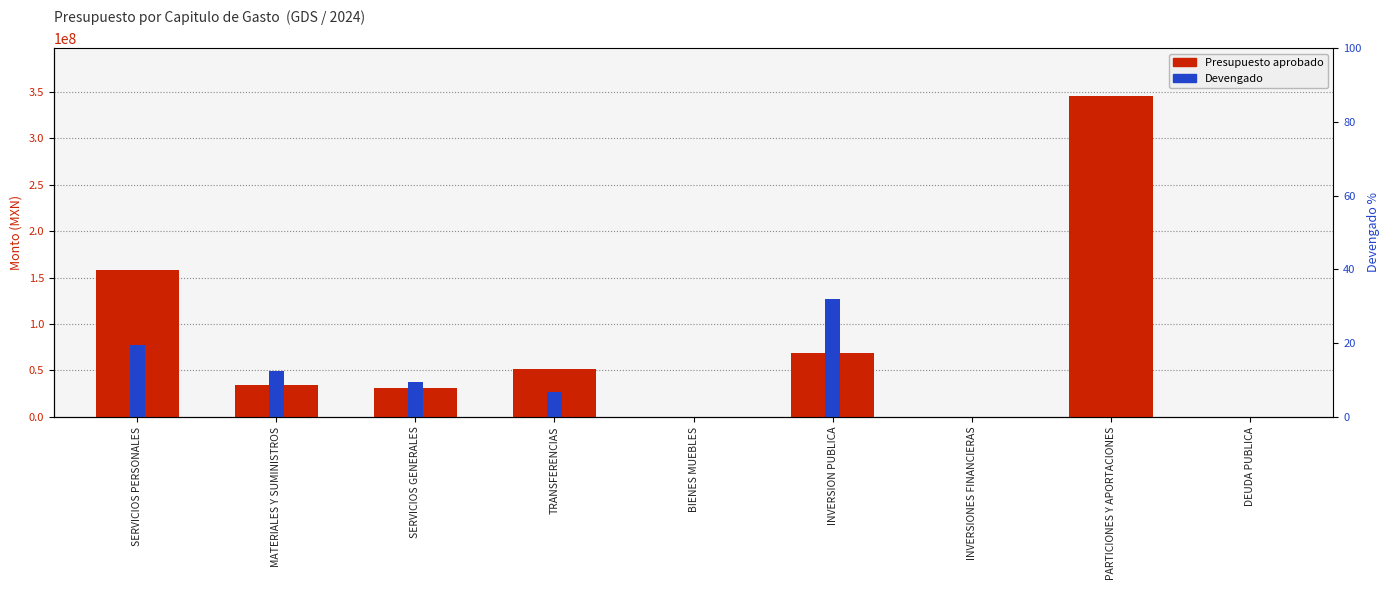

The Devengado series shows 76097508.8 at MATERIALES Y SUMINISTROS. True or false?

False